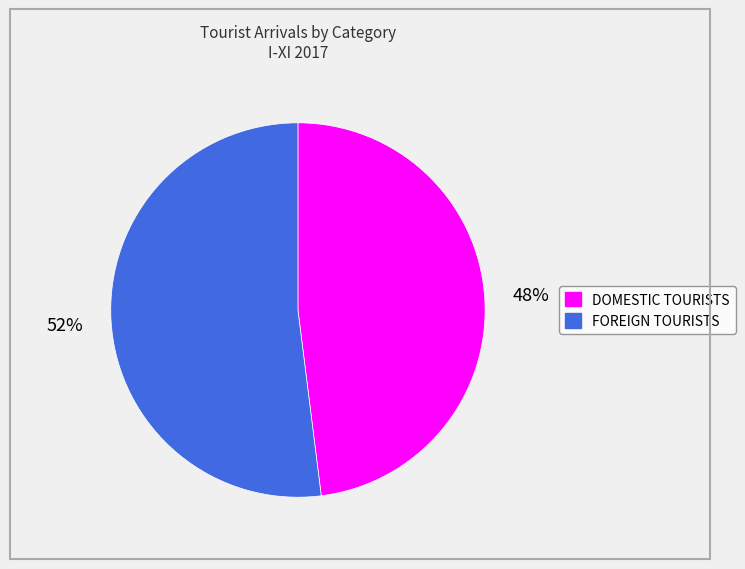

To the nearest percent, what is the difference between the largest and smallest slice percentages?

4%